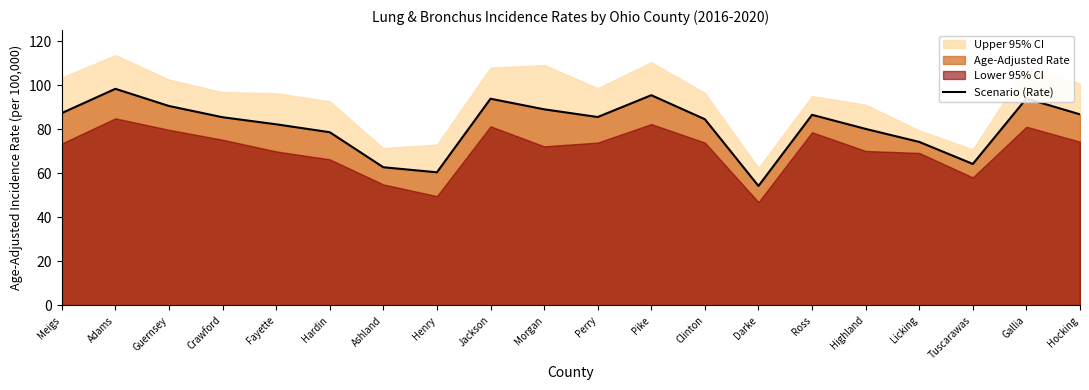

Rank the categories by value from lowest to highest.

Darke, Henry, Ashland, Tuscarawas, Licking, Hardin, Highland, Fayette, Clinton, Crawford, Perry, Ross, Hocking, Meigs, Morgan, Guernsey, Jackson, Gallia, Pike, Adams